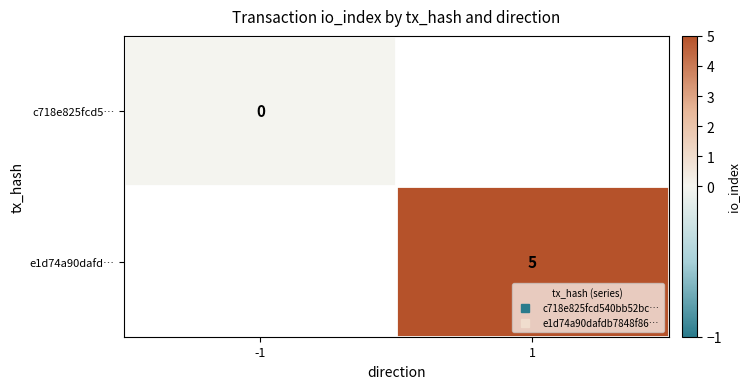

How many series are shown in this chart?

2